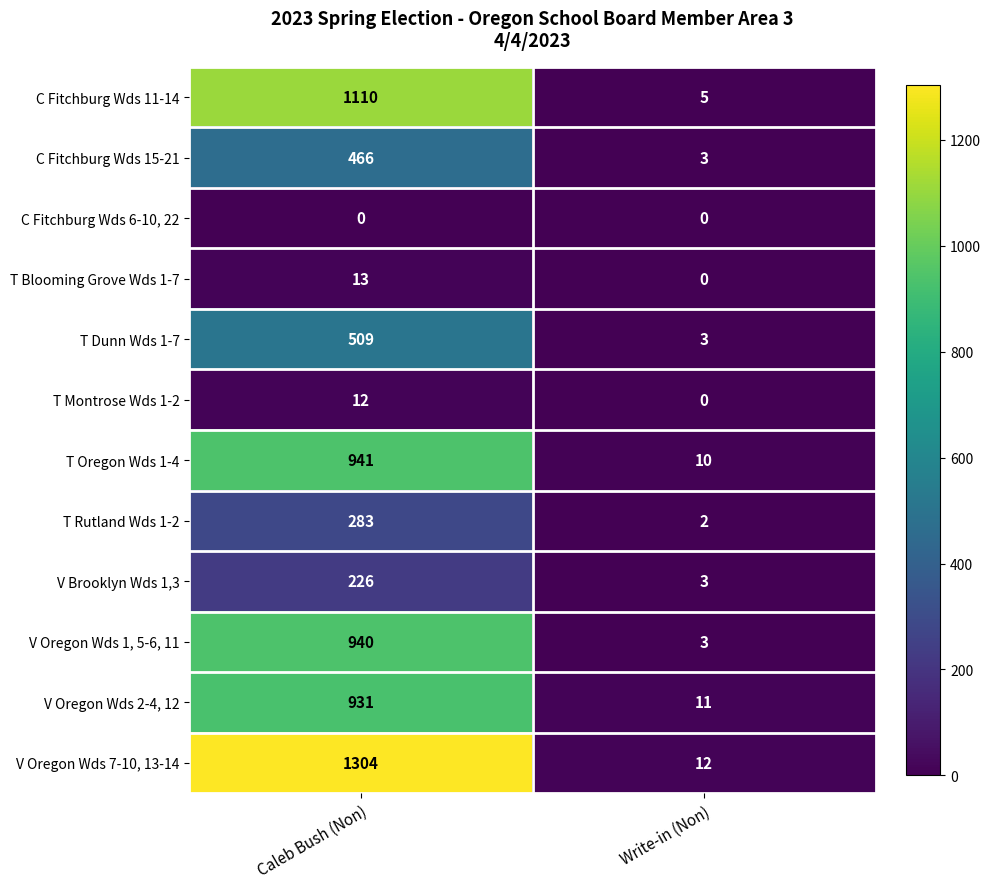

How many categories are shown in the chart?

2